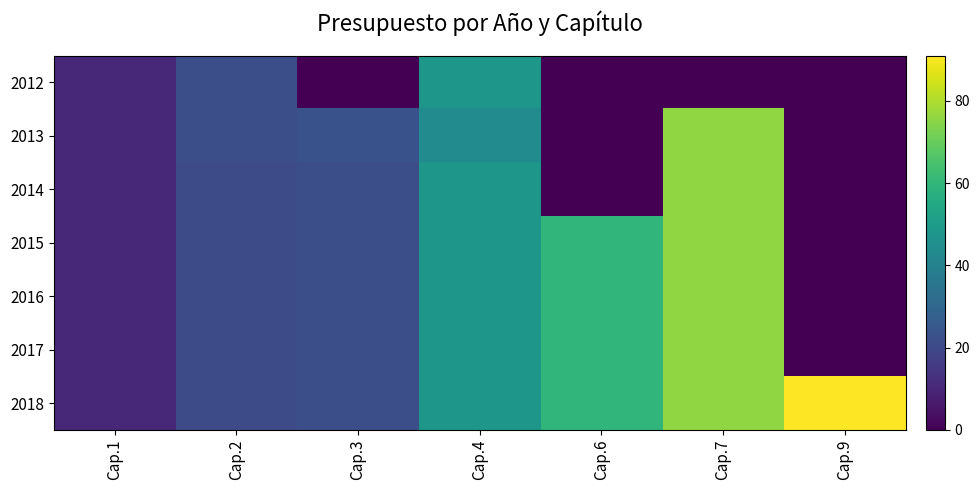

Between Cap.1 and Cap.3, which is larger?

Cap.1